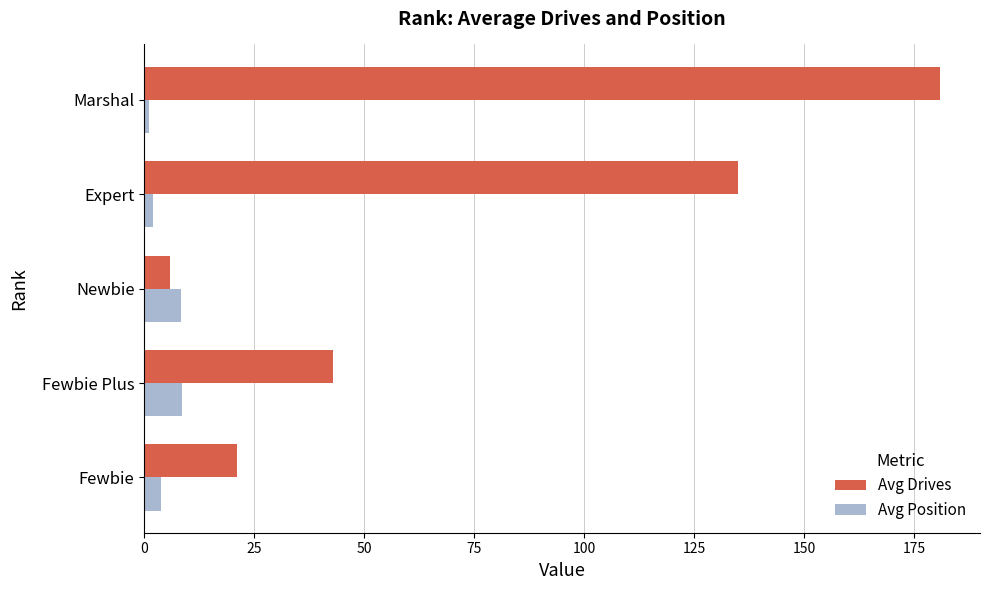

Which series has the widest spread of values?

Avg Drives